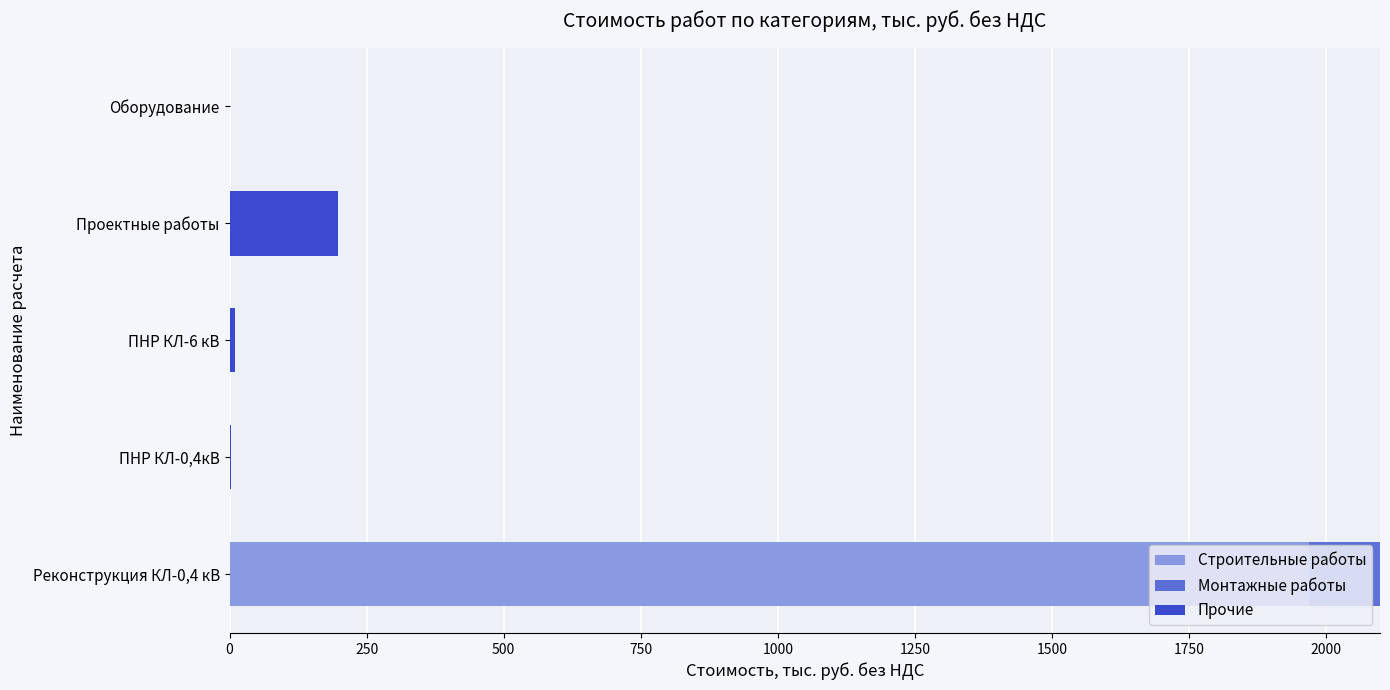

The value of Строительные работы at Реконструкция КЛ-0,4 кВ is 1968.7. True or false?

True